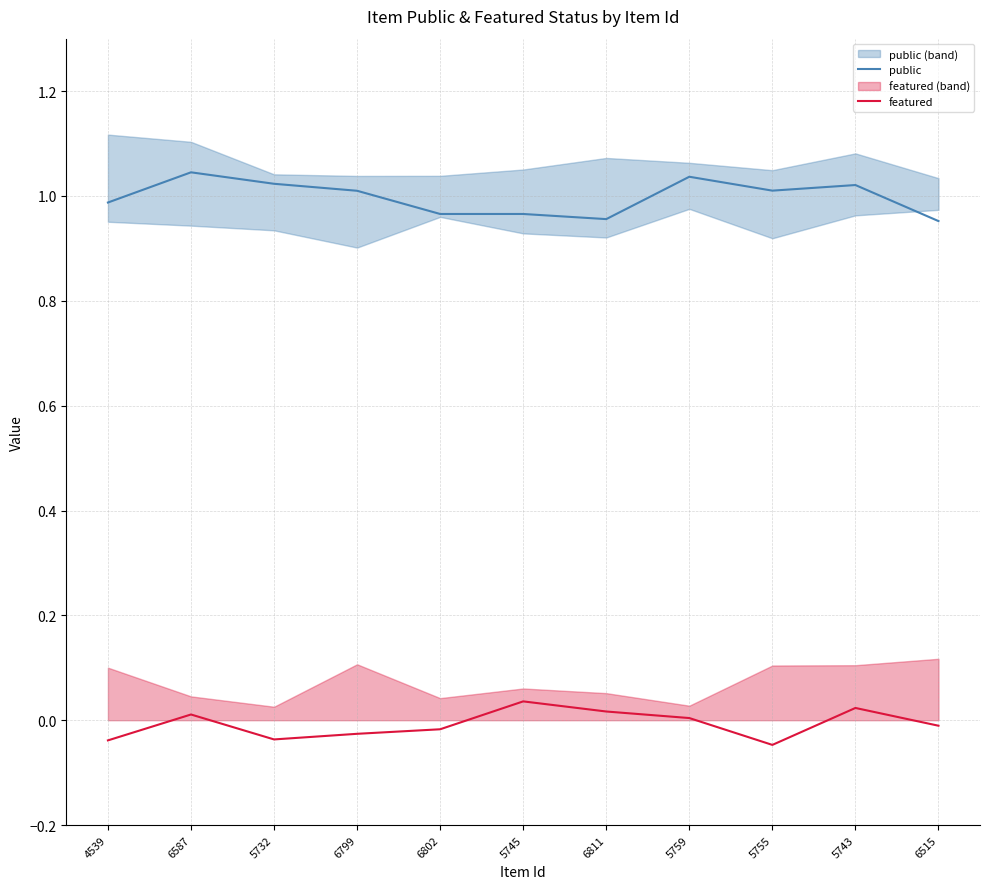

What is the difference between the maximum and minimum values in the featured series?

0.1